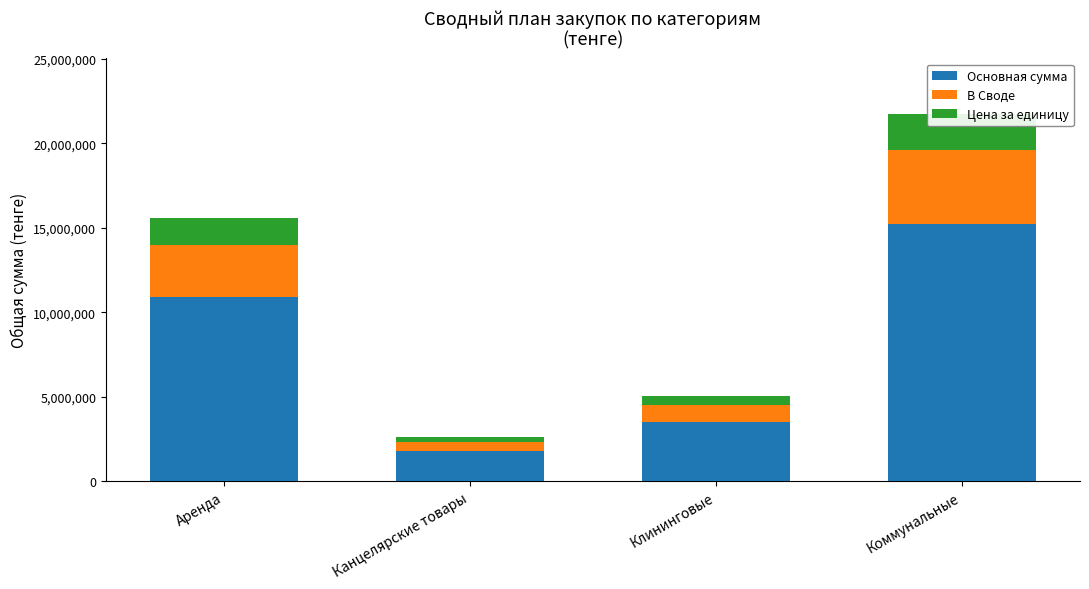

What is the sum of the В Своде values at Коммунальные and Аренда?

7464583.3